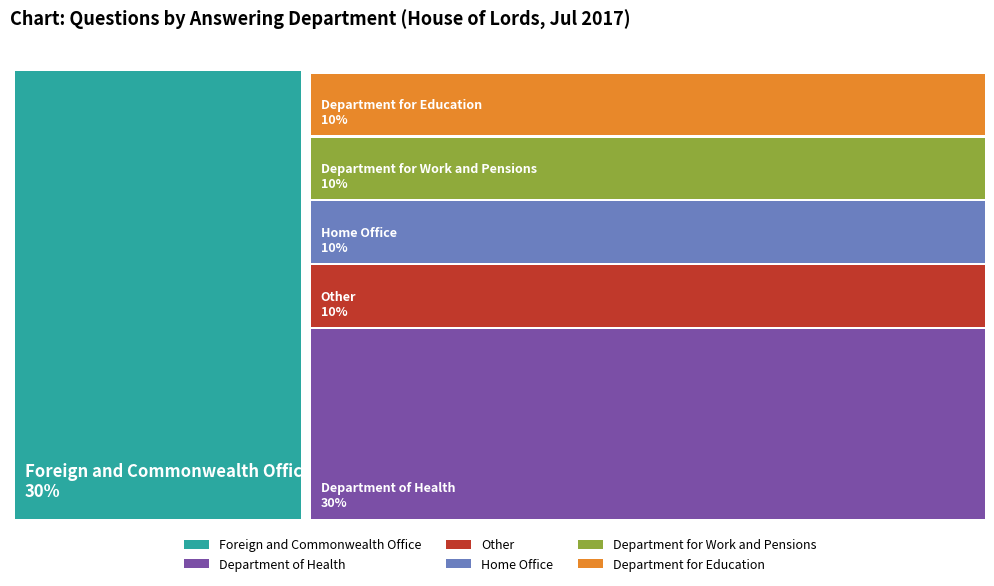

To the nearest percent, what is the combined percentage of Foreign and Commonwealth Office and Department of Health?

60%